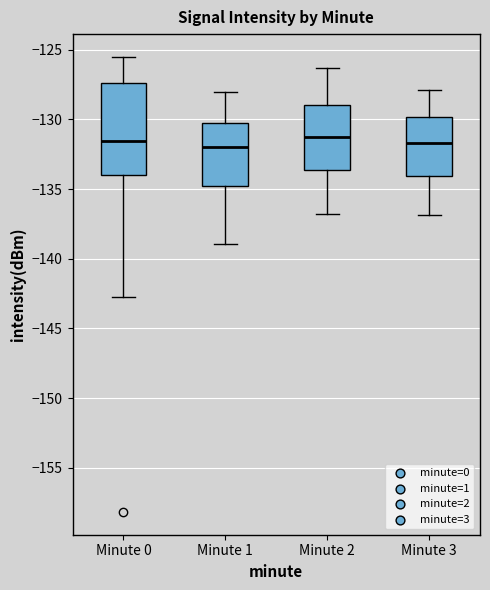

Reading left to right, transcribe this box plot: for each box, give where its median line is, the range the box spans, and where its two whiskers end, as read against the y-axis. The values are not printed on the chart, so give them approximately, as read against the axis.

Minute 0: median -131.5, box -134.0 to -127.5, whiskers -143.0 to -125.5
Minute 1: median -132.0, box -135.0 to -130.5, whiskers -139.0 to -128.0
Minute 2: median -131.0, box -133.5 to -129.0, whiskers -137.0 to -126.5
Minute 3: median -131.5, box -134.0 to -130.0, whiskers -137.0 to -128.0